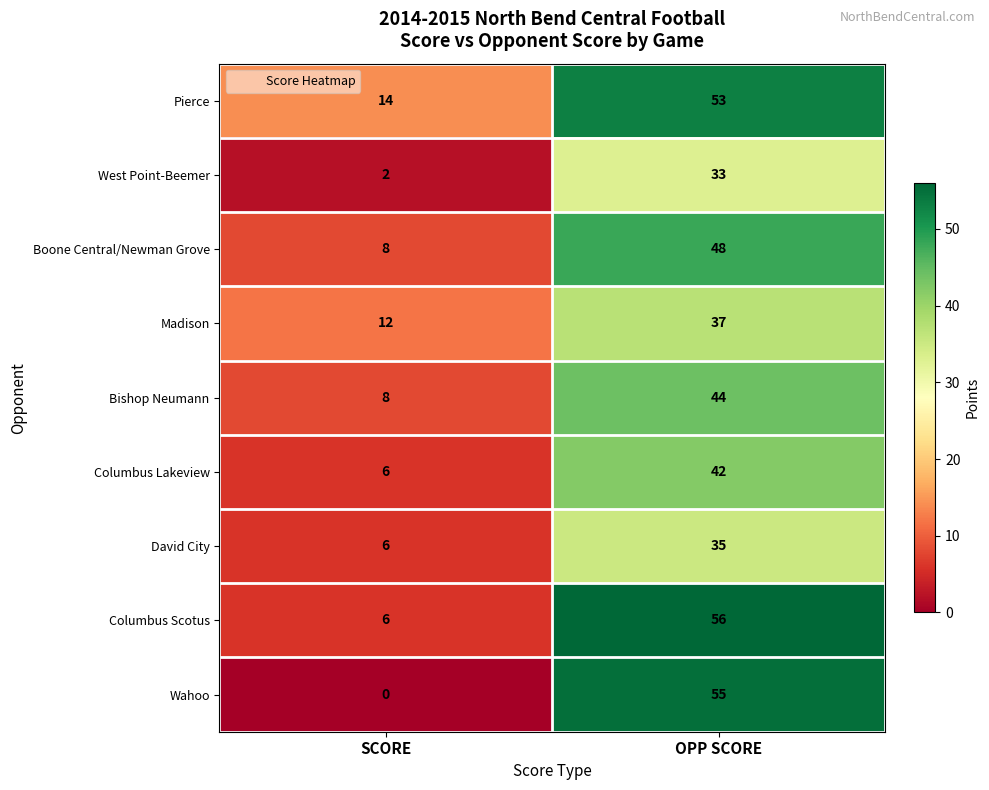

What is the total value across all series at OPP SCORE?

403